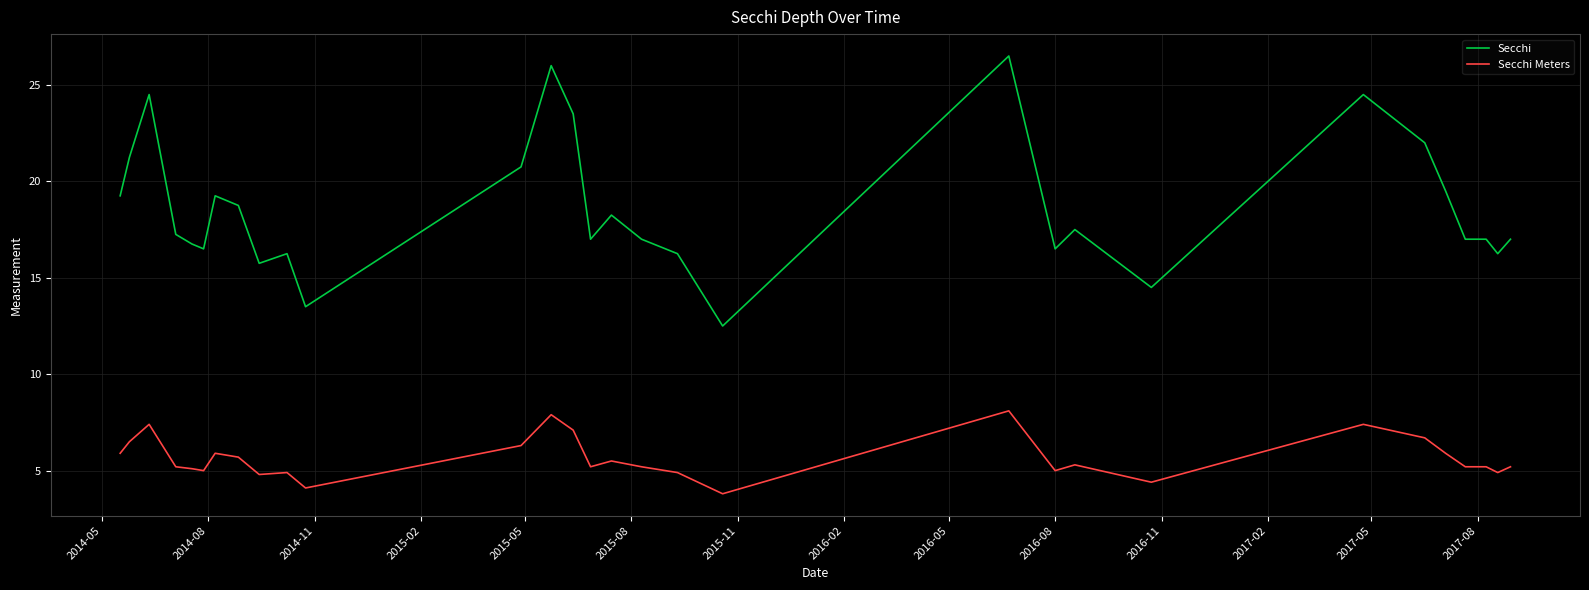

True or false: Secchi and Secchi Meters intersect in this chart.

False